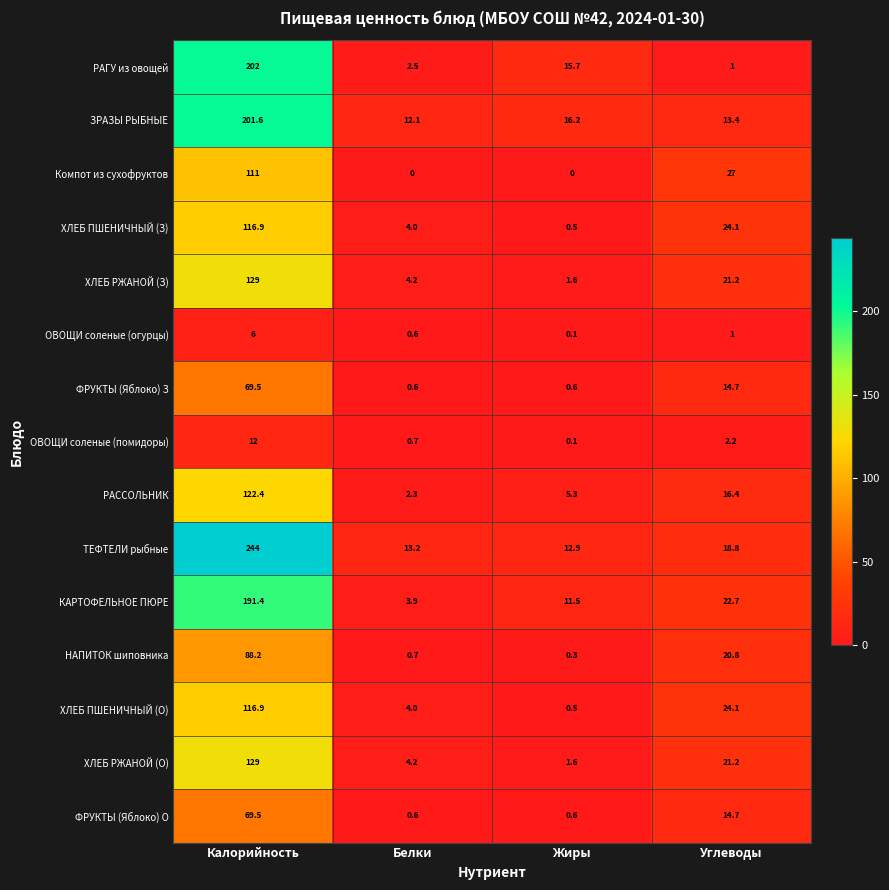

Where does the РАГУ из овощей series first go above 15?

Калорийность